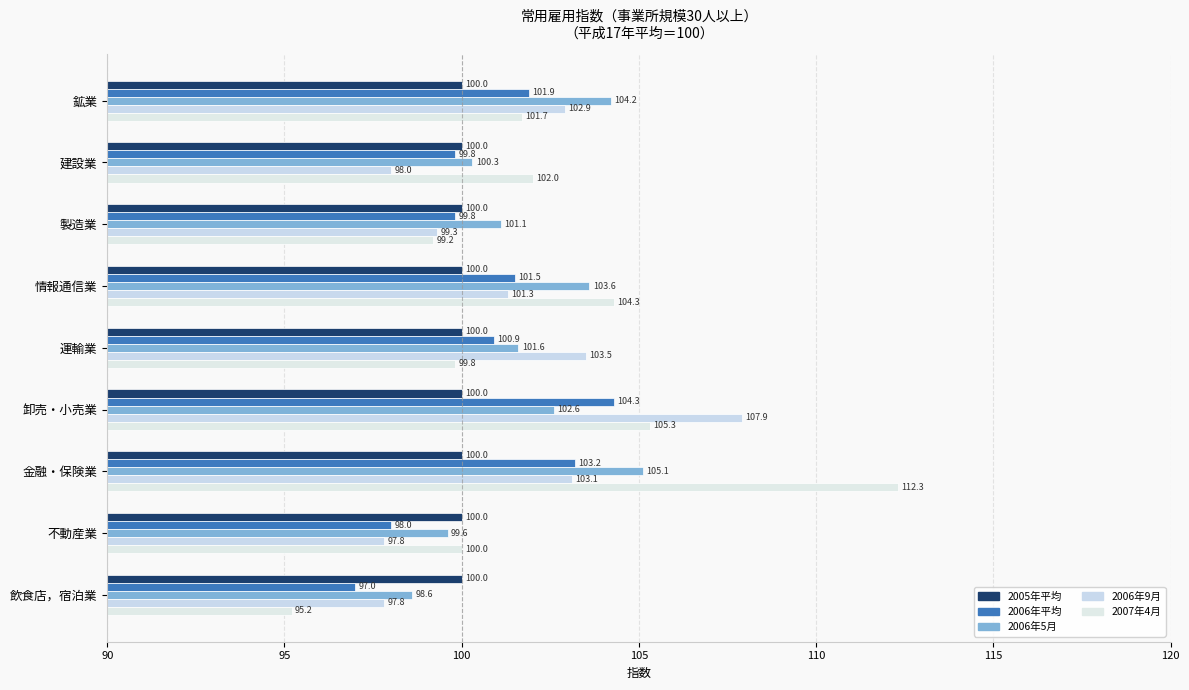

How many series are shown in this chart?

5